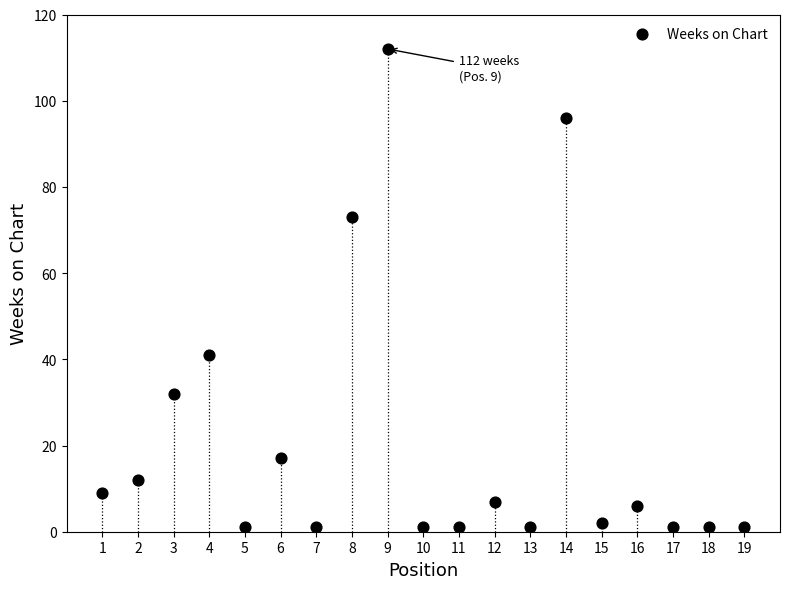

What Y value in the scatter plot is closest to 56?

41